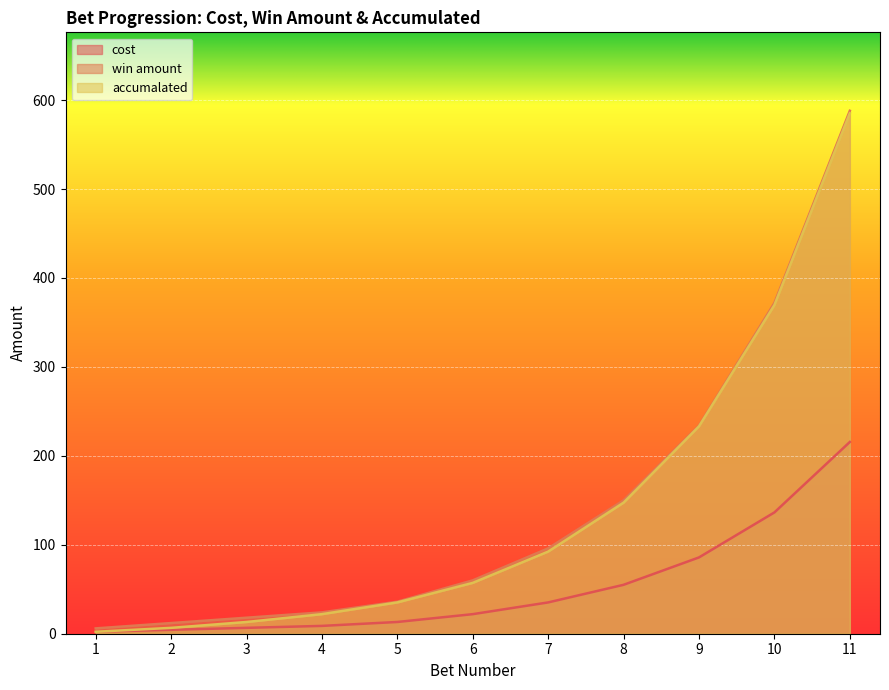

Rank the series by their maximum value, from highest to lowest.

win amount, accumalated, cost